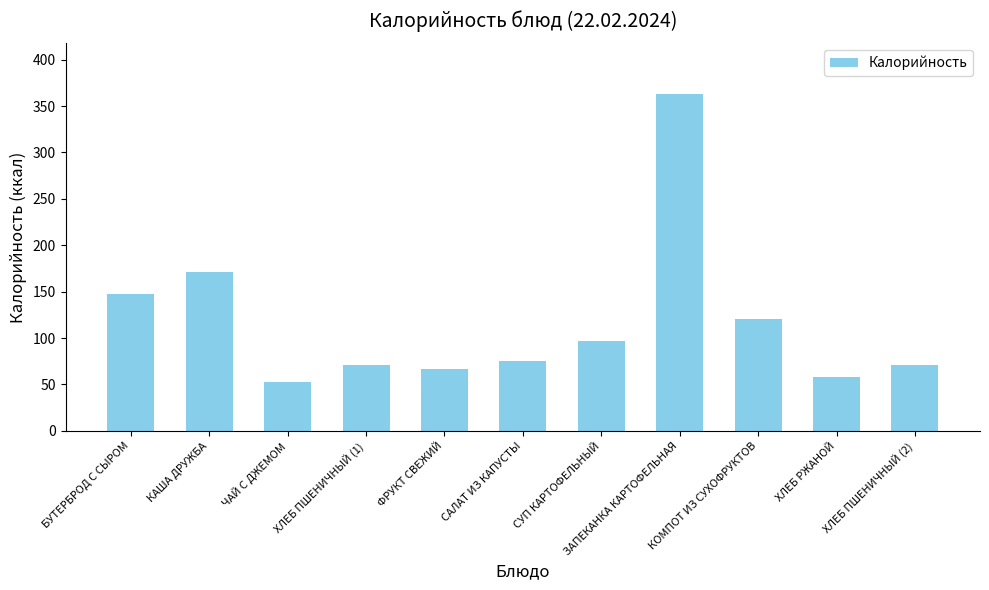

True or false: the data shows 129 at СУП КАРТОФЕЛЬНЫЙ.

False